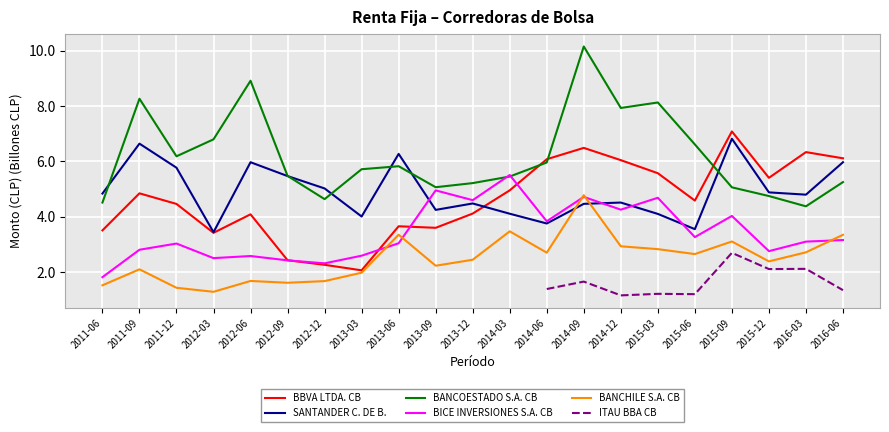

Between 2016-03 and 2015-06, which is larger?

2016-03